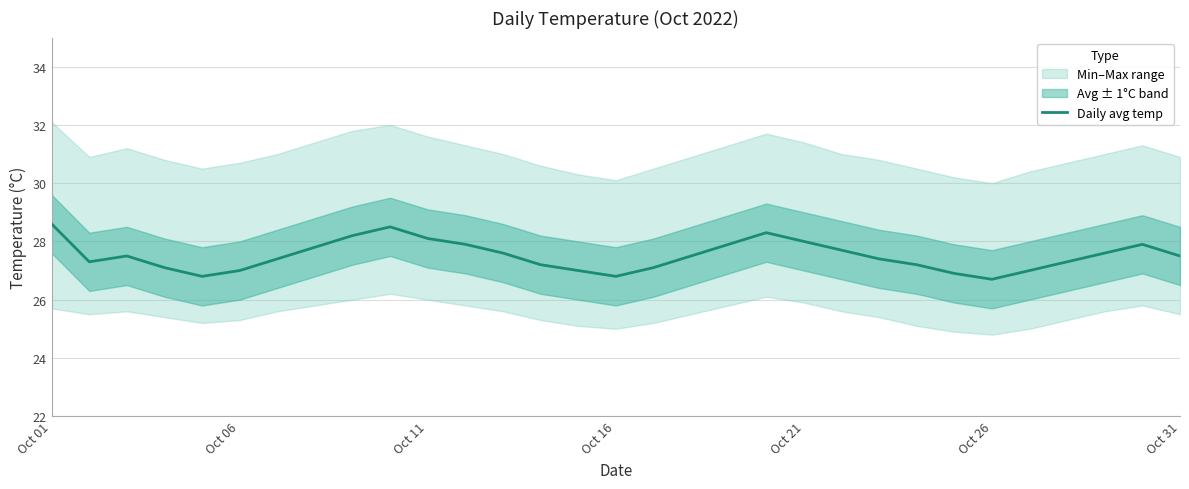

What is the highest value of the Daily avg temp series?

28.6